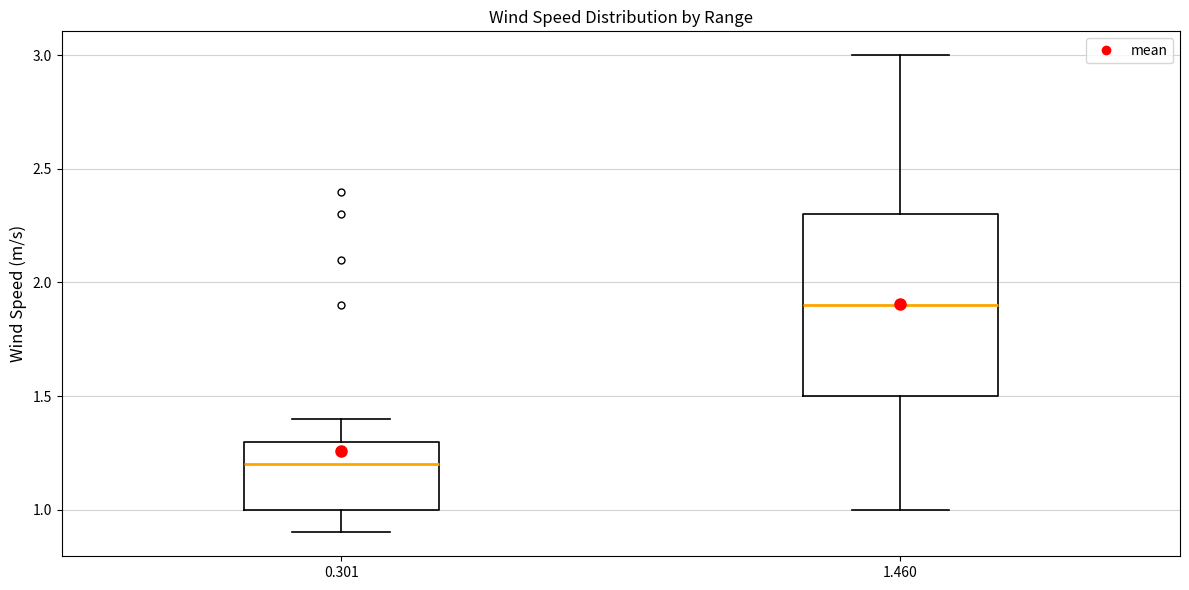

Reading left to right, transcribe this box plot: for each box, give where its median line is, the range the box spans, and where its two whiskers end, as read against the y-axis. The values are not printed on the chart, so give them approximately, as read against the axis.

0.301: median 1.2, box 1.0 to 1.3, whiskers 0.9 to 1.4
1.460: median 1.9, box 1.5 to 2.3, whiskers 1.0 to 3.0